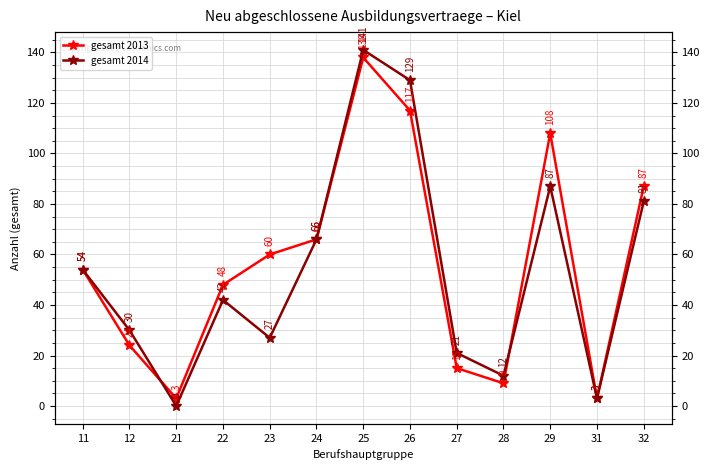

List the labels in order of gesamt 2013 value, smallest first.

21, 31, 28, 27, 12, 22, 11, 23, 24, 32, 29, 26, 25